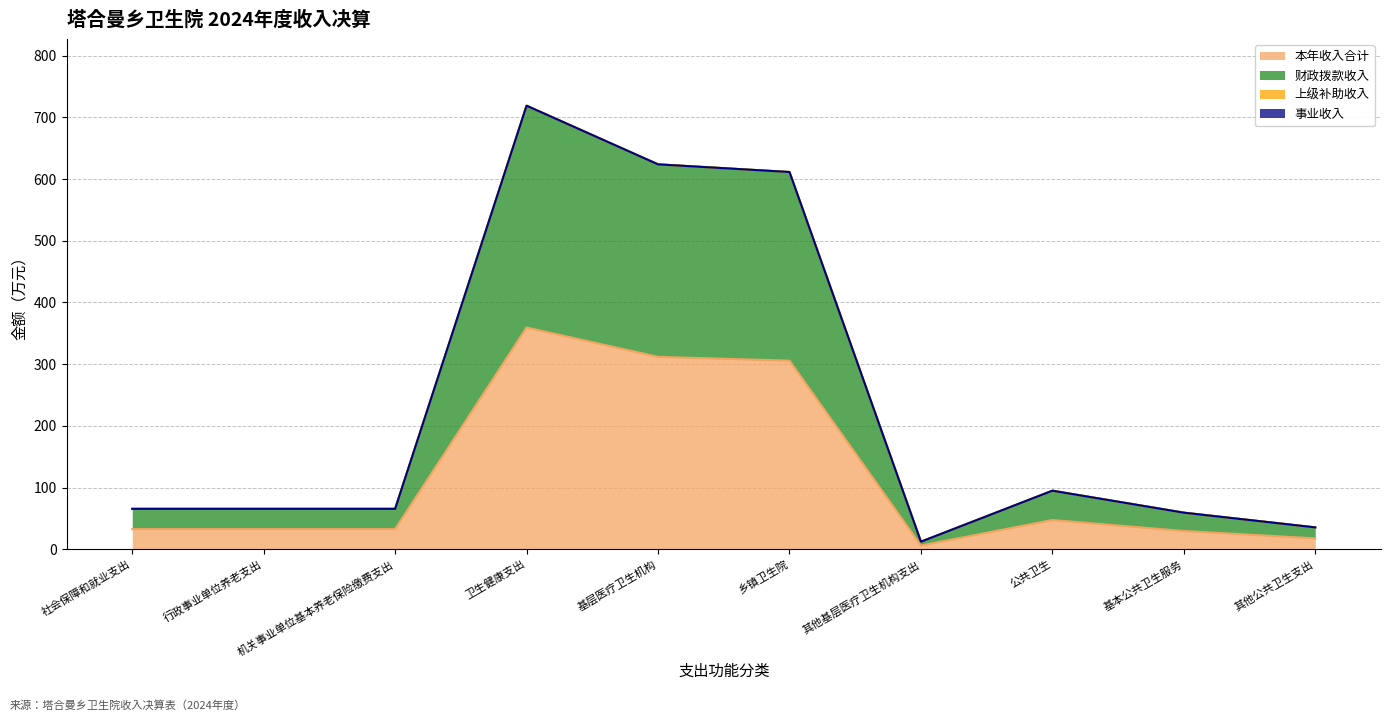

How many interior local peaks does the 财政拨款收入 series have?

2